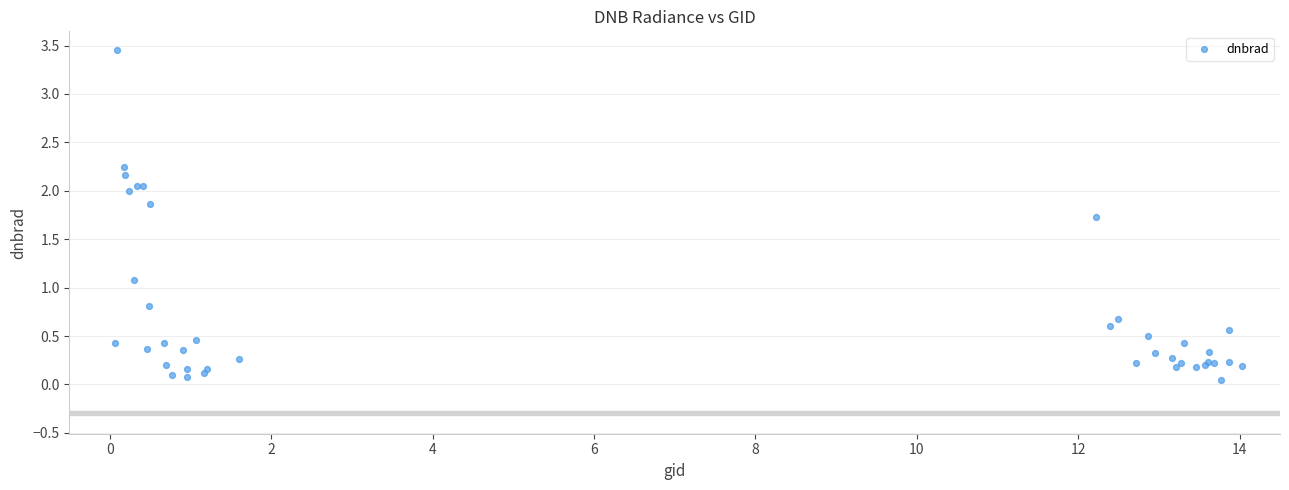

What Y value in the scatter plot is closest to 1?

1.1